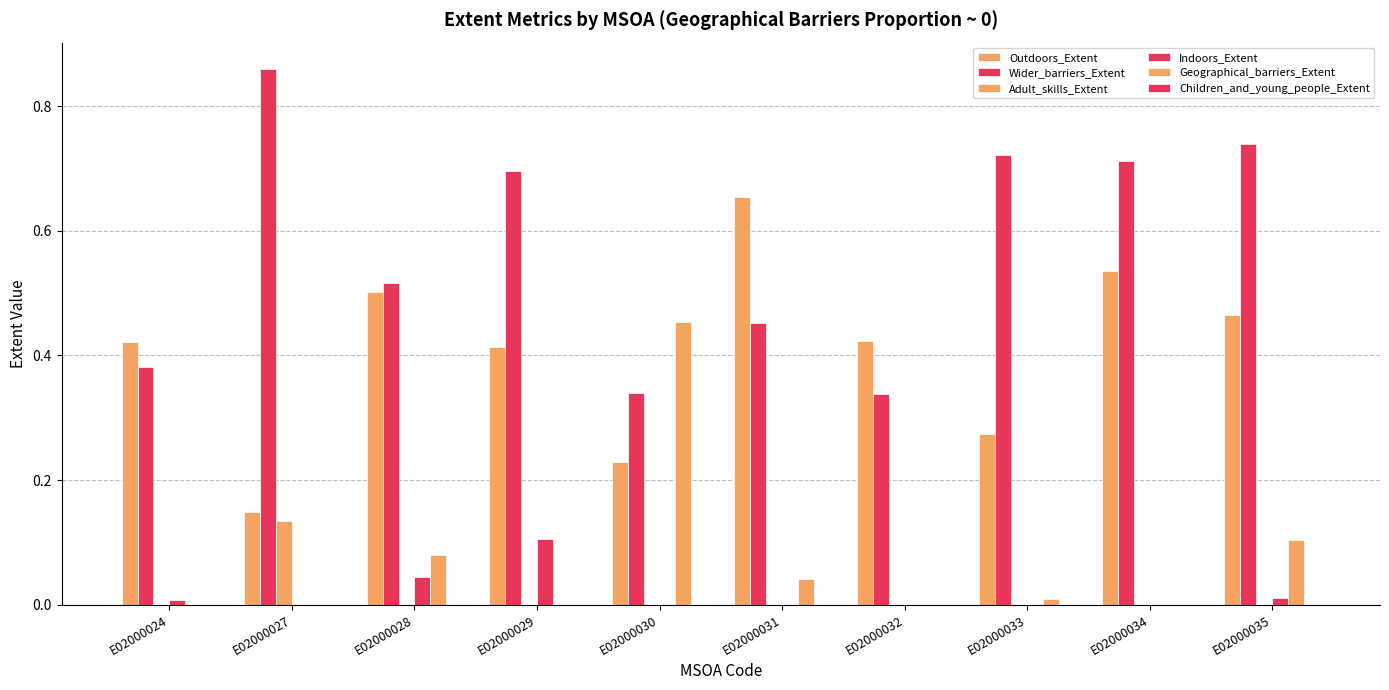

Reading right to left, list all the values displayed in this chart.

Outdoors_Extent: E02000035=0.5	E02000034=0.5	E02000033=0.3	E02000032=0.4	E02000031=0.7	E02000030=0.2	E02000029=0.4	E02000028=0.5	E02000027=0.1	E02000024=0.4
Wider_barriers_Extent: E02000035=0.7	E02000034=0.7	E02000033=0.7	E02000032=0.3	E02000031=0.5	E02000030=0.3	E02000029=0.7	E02000028=0.5	E02000027=0.9	E02000024=0.4
Adult_skills_Extent: E02000035=0.0	E02000034=0.0	E02000033=0.0	E02000032=0.0	E02000031=0.0	E02000030=0.0	E02000029=0.0	E02000028=0.0	E02000027=0.1	E02000024=0.0
Indoors_Extent: E02000035=0.0	E02000034=0.0	E02000033=0.0	E02000032=0.0	E02000031=0.0	E02000030=0.0	E02000029=0.1	E02000028=0.0	E02000027=0.0	E02000024=0.0
Geographical_barriers_Extent: E02000035=0.1	E02000034=0.0	E02000033=0.0	E02000032=0.0	E02000031=0.0	E02000030=0.5	E02000029=0.0	E02000028=0.1	E02000027=0.0	E02000024=0.0
Children_and_young_people_Extent: E02000035=0.0	E02000034=0.0	E02000033=0.0	E02000032=0.0	E02000031=0.0	E02000030=0.0	E02000029=0.0	E02000028=0.0	E02000027=0.0	E02000024=0.0